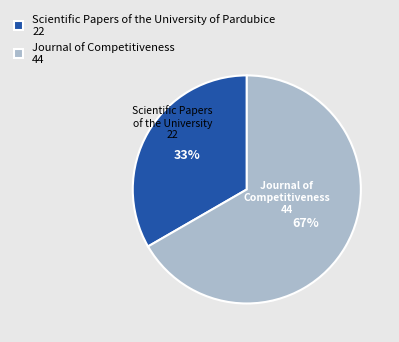

Does Scientific Papers of the University of Pardubice represent more than half of the total?

No